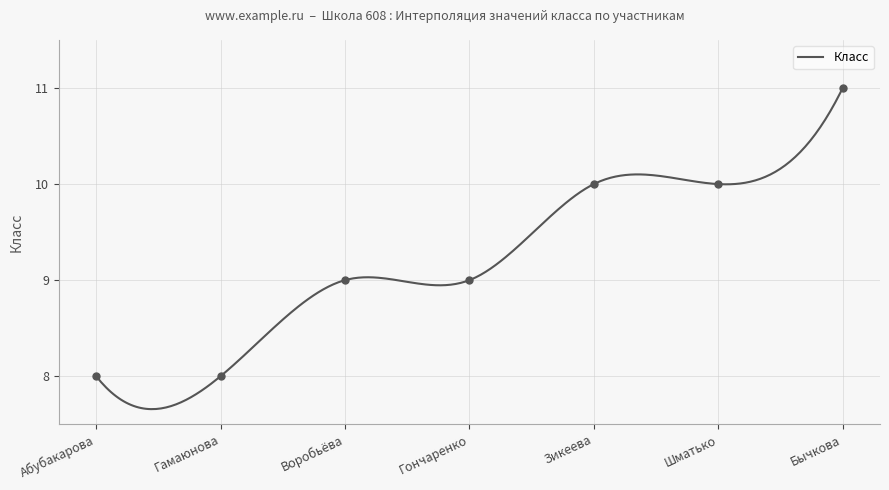

What is the change in value from Абубакарова to Шматько?

+2